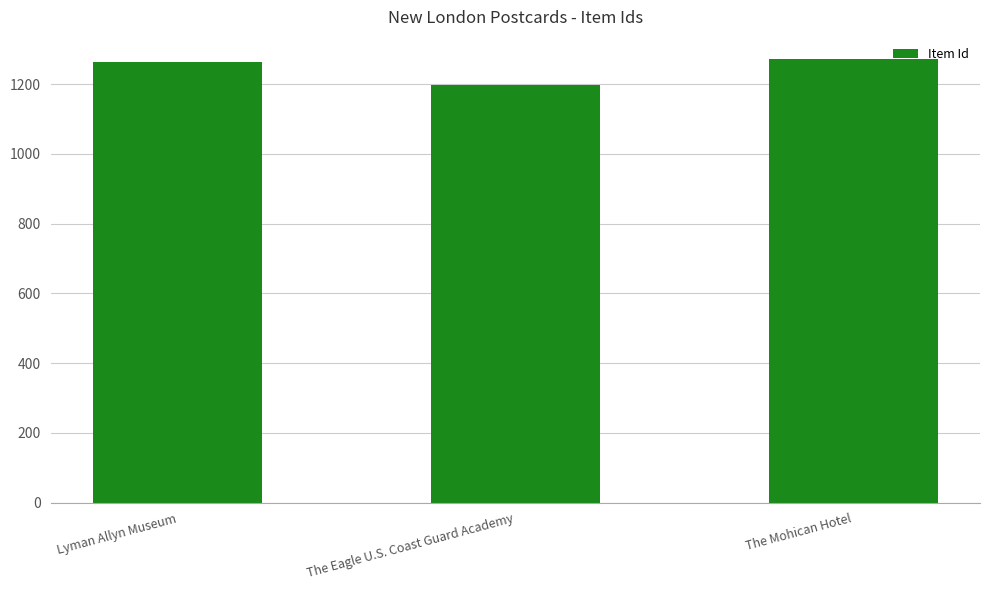

The value at The Mohican Hotel is 1272. True or false?

True